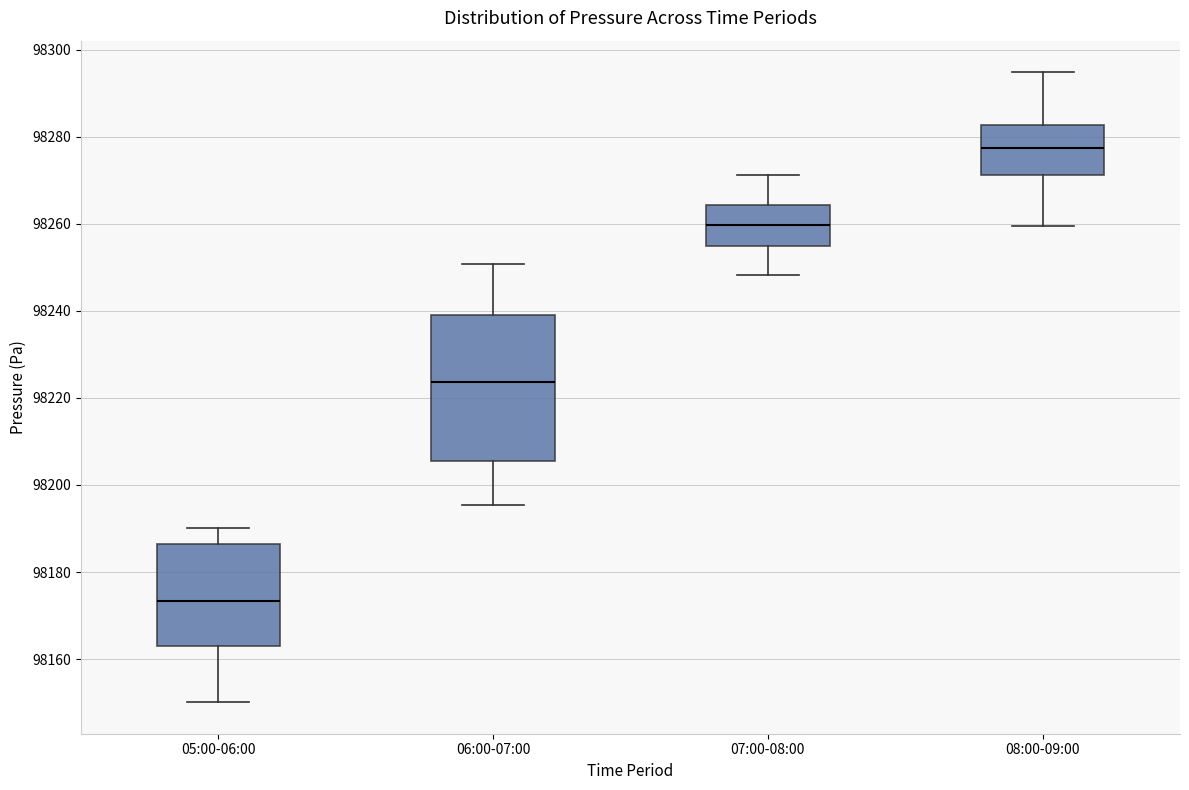

Reading left to right, read every box against the y-axis: the position of its median line, the range the box covers, and the ends of its whiskers. The values are not printed on the chart, so give them approximately, as read against the axis.

05:00-06:00: median 98174, box 98162 to 98186, whiskers 98150 to 98190
06:00-07:00: median 98224, box 98206 to 98240, whiskers 98196 to 98250
07:00-08:00: median 98260, box 98254 to 98264, whiskers 98248 to 98272
08:00-09:00: median 98278, box 98272 to 98282, whiskers 98260 to 98294